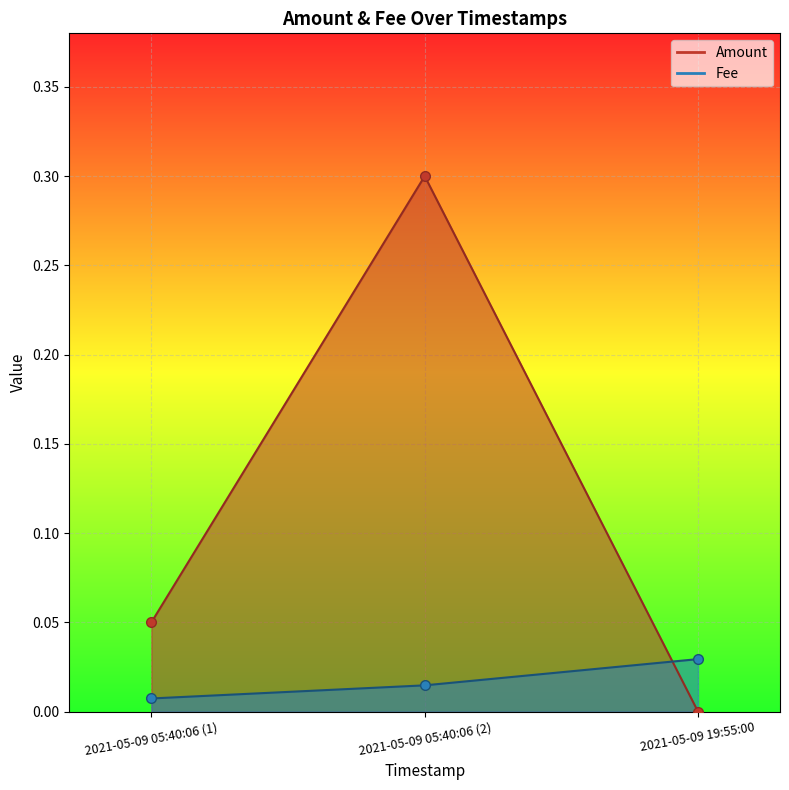

The chart shows a value of 0.0 at 2021-05-09 05:40:06 (1). True or false?

False